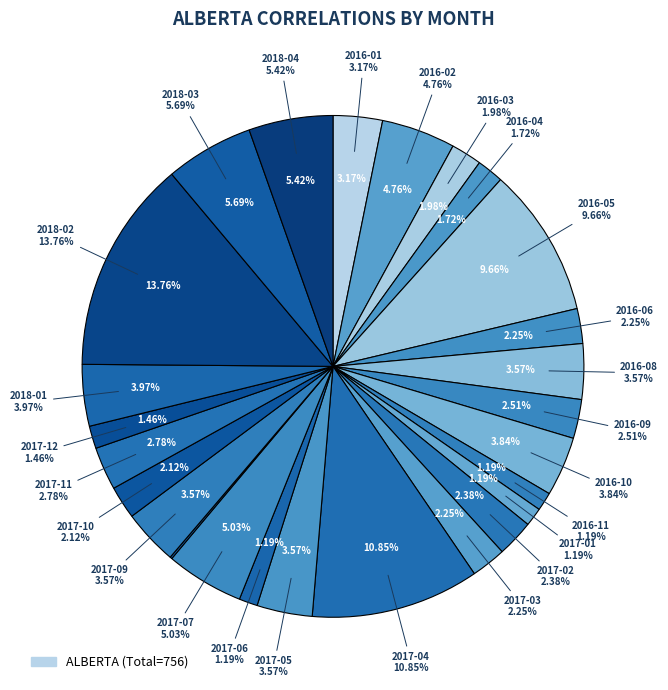

To the nearest percent, what percentage of the pie is 2017-09?

4%